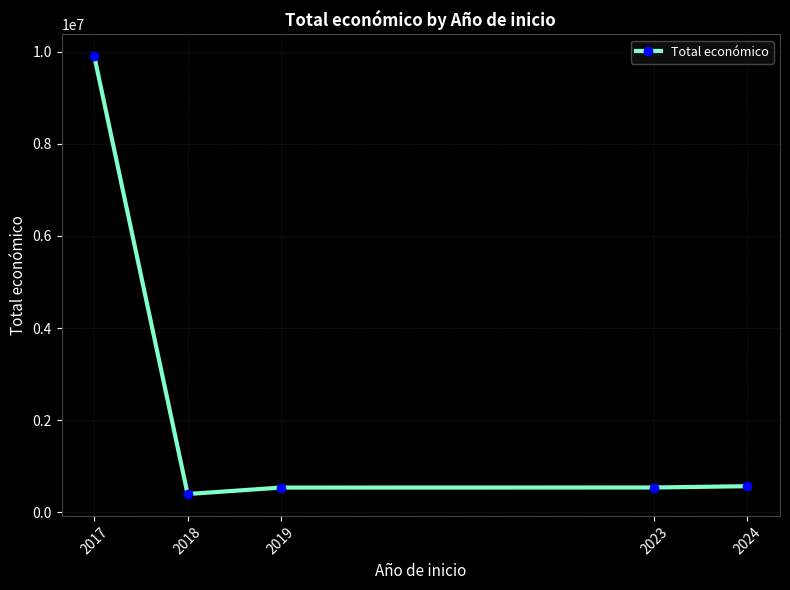

What is the difference between the maximum and minimum values?

9501989.0